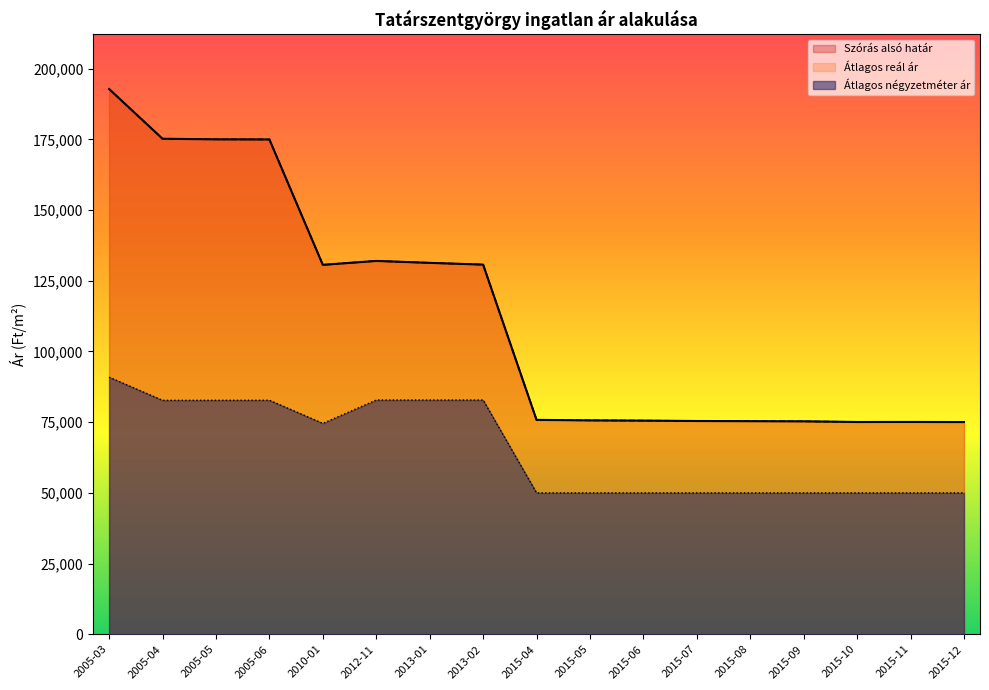

List the series in order of their peak value, lowest first.

Átlagos négyzetméter ár, Szórás alsó határ, Átlagos reál ár